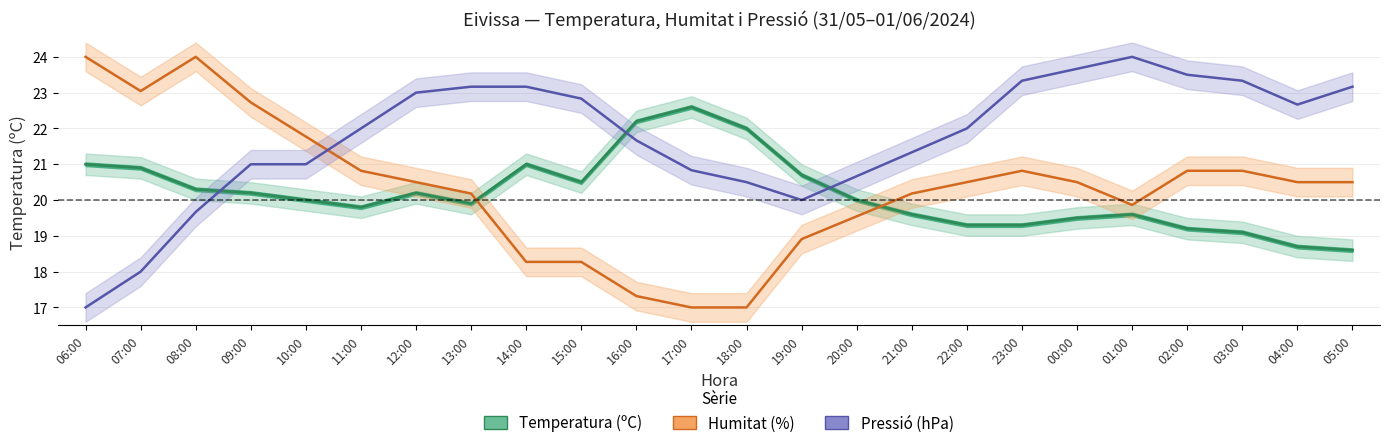

Where do Pressió (hPa) and Temperatura (ºC) first cross each other?

08:00 and 09:00